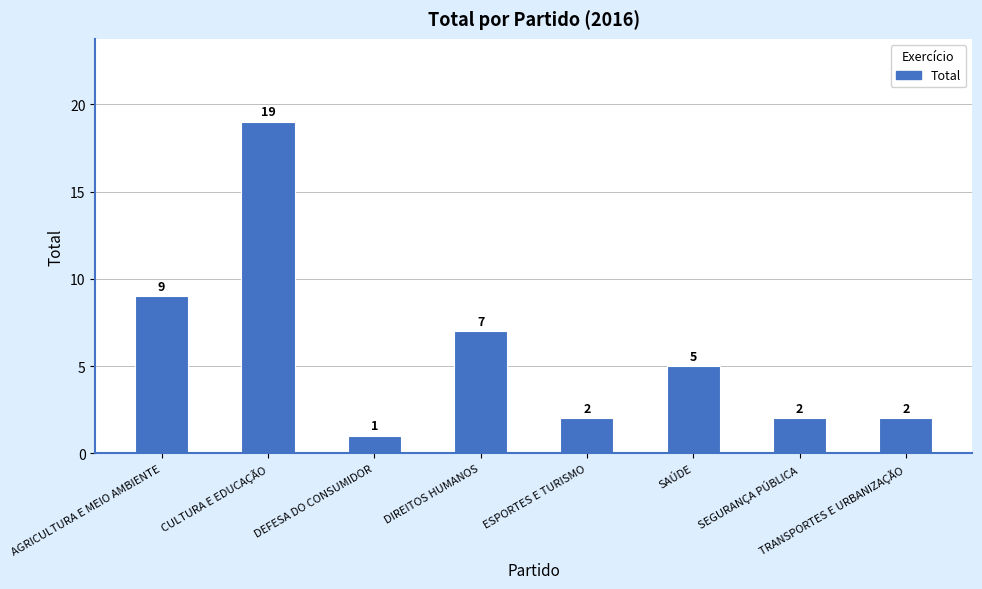

True or false: the data shows 10 at DIREITOS HUMANOS.

False